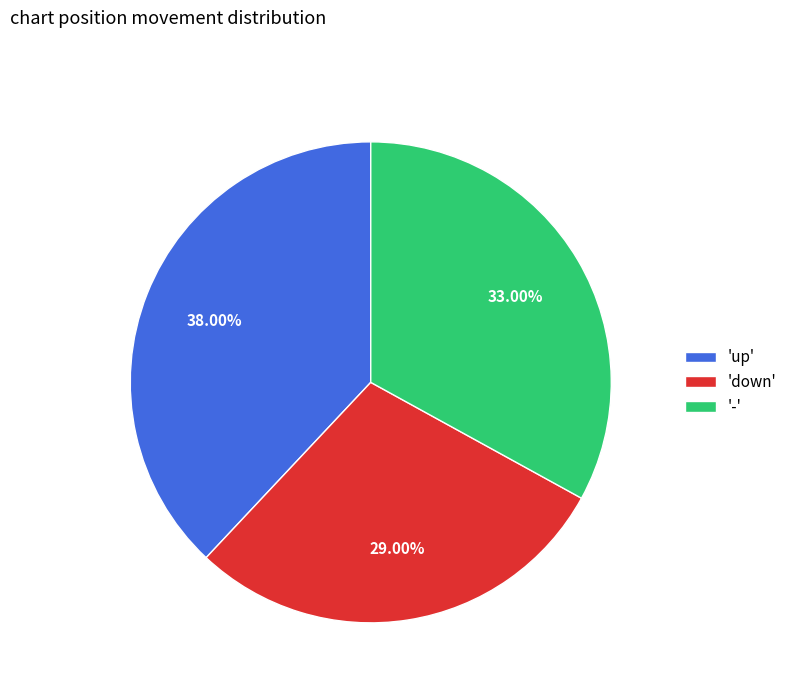

What is the ratio of the value at 'down' to the value at '-'?

0.9